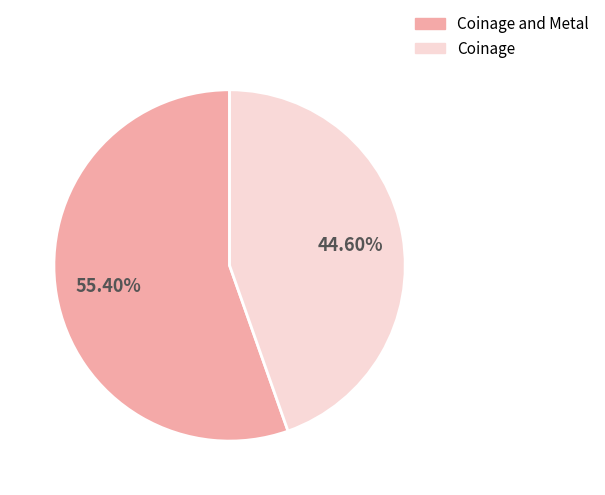

Is there any slice that represents more than half of the pie?

Yes